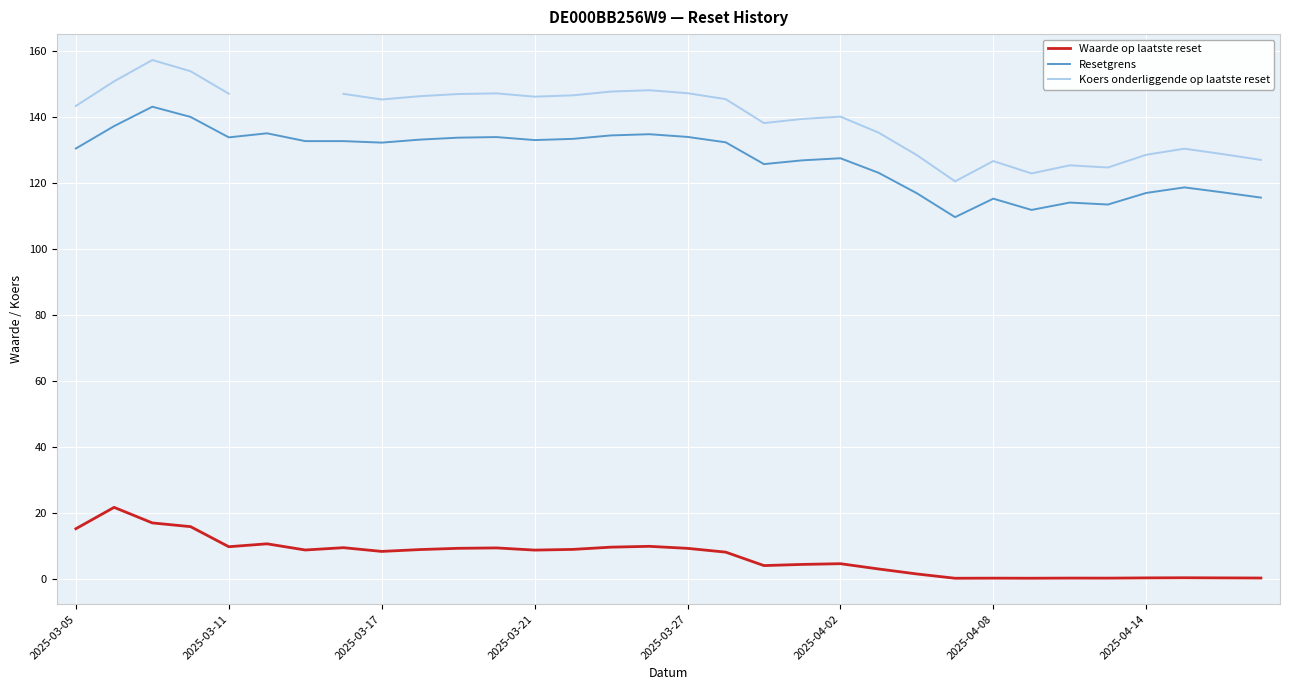

Is it true that Waarde op laatste reset equals 8.7 at 2025-03-21?

True